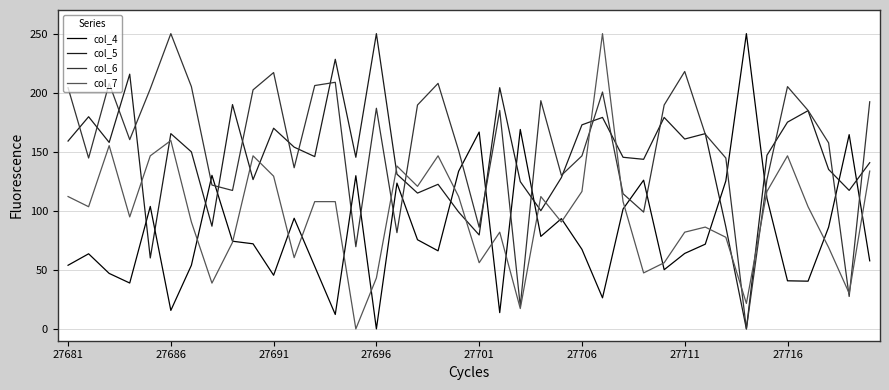

Which series has the widest spread of values?

col_4